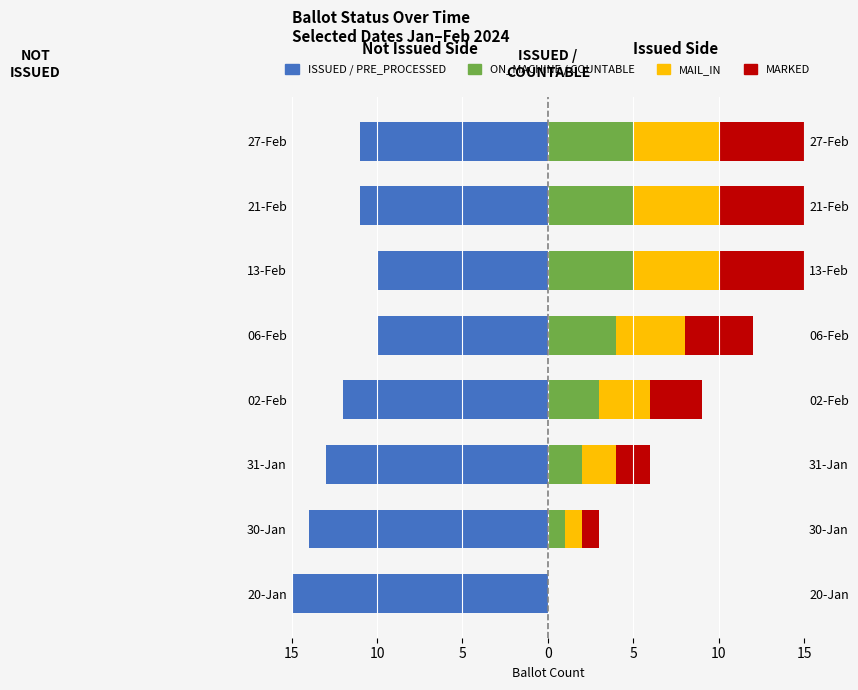

What is the difference between the second highest and minimum values in the ISSUED series?

5.0